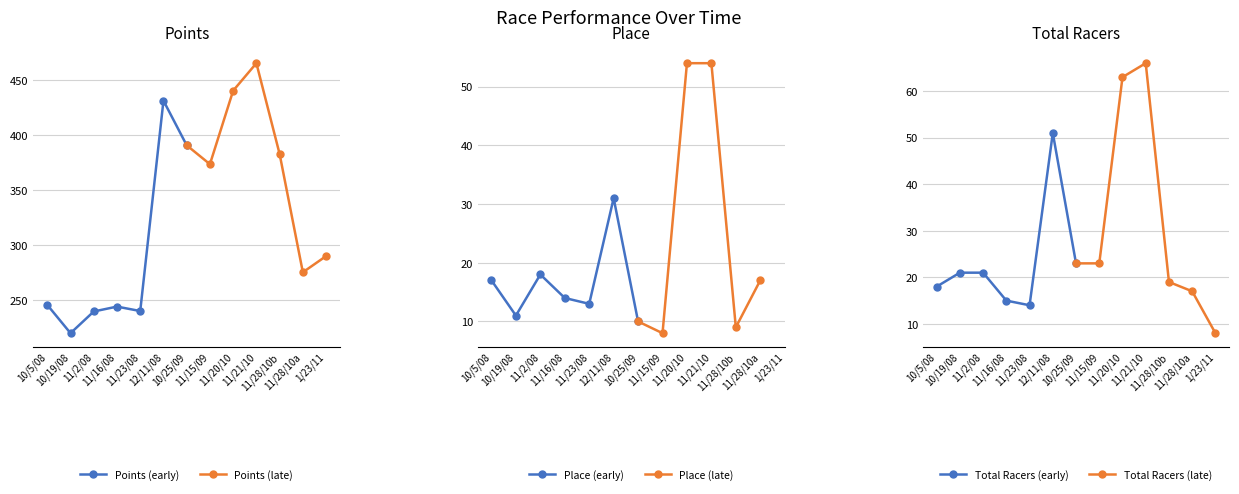

Which has a higher value, 12/11/08 or 10/5/08?

12/11/08